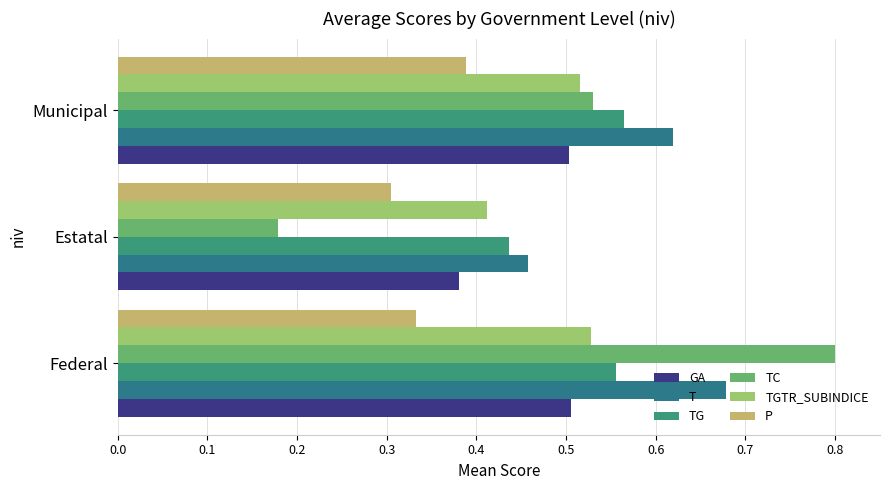

At which label does P reach its minimum?

Estatal